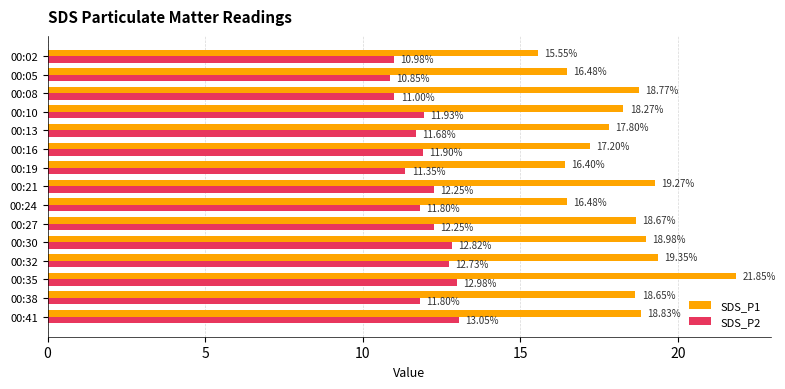

At which label is SDS_P2 closest to 11?

00:08